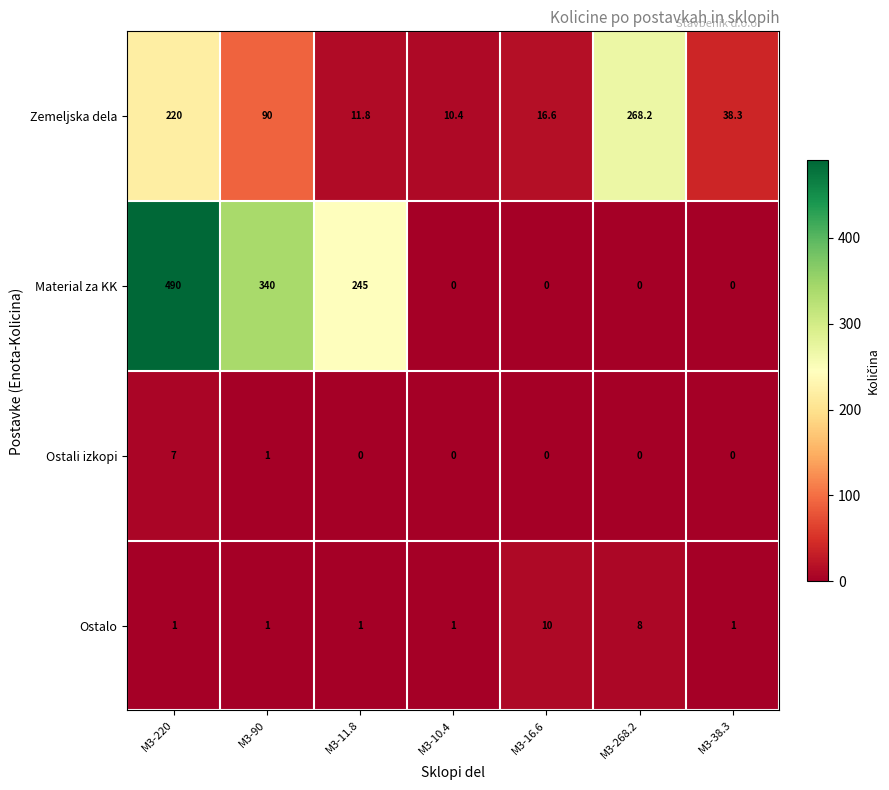

At how many categories does at least one series exceed 126?

4